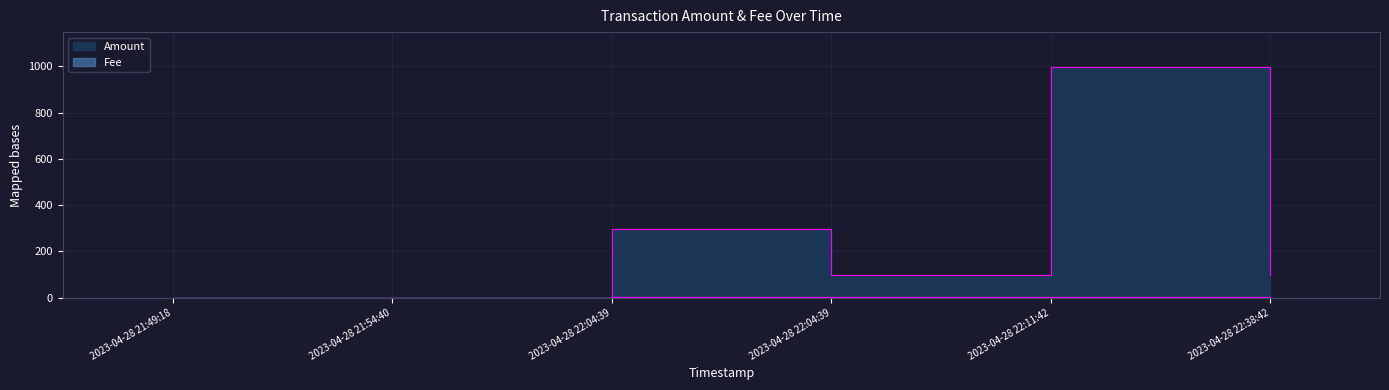

List the series in order of their overall mean, lowest first.

Fee, Amount